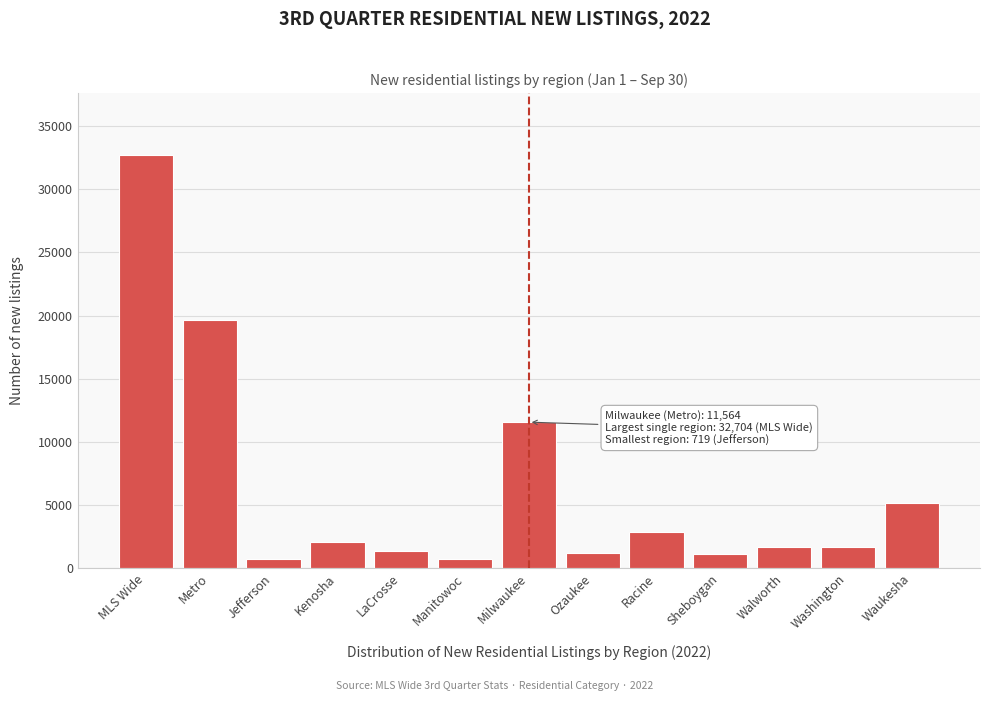

Approximately how many times larger is the value at LaCrosse compared to Washington?

0.8